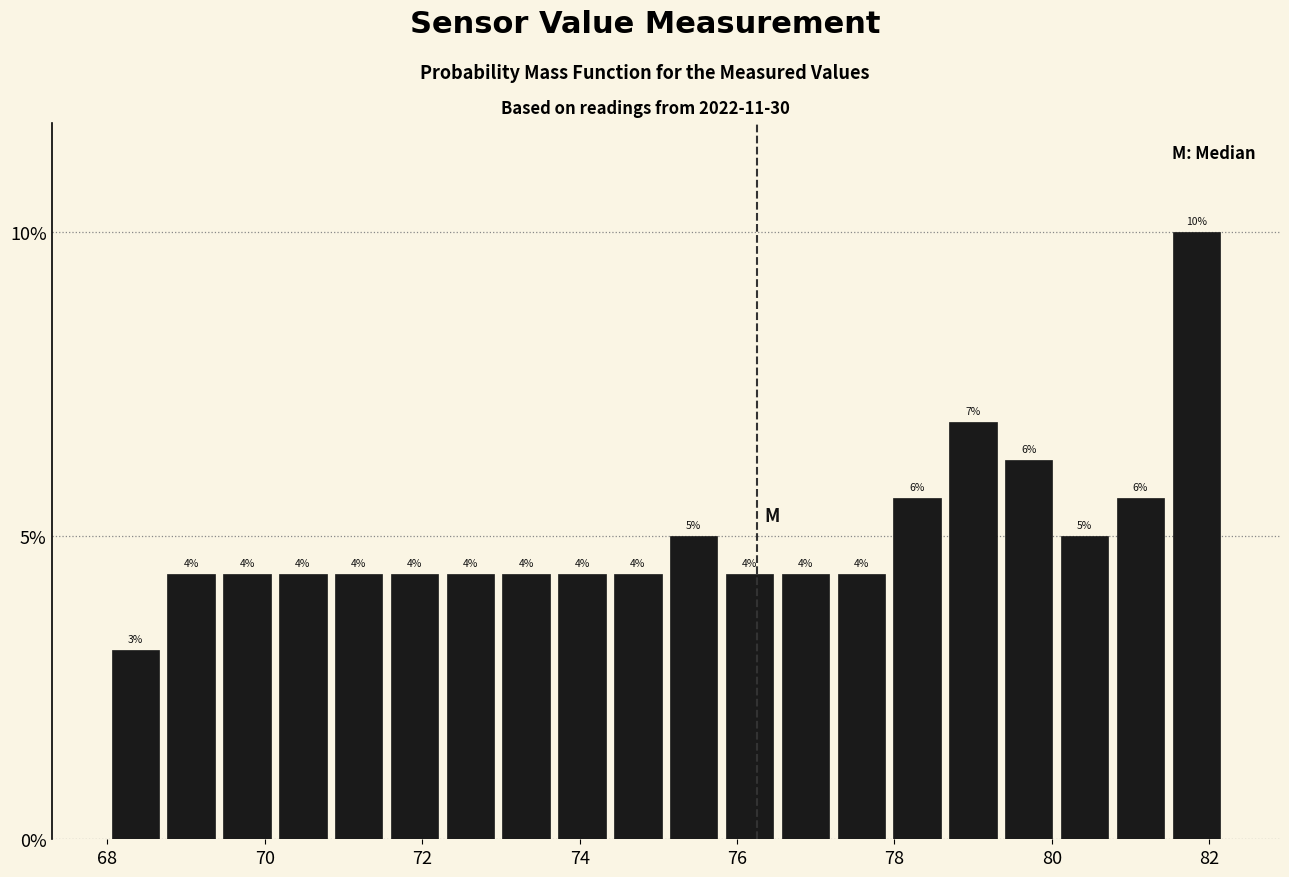

Around what value on the x-axis is the tallest bar? Give the approximate position of its centre, as read against the axis.

81.8